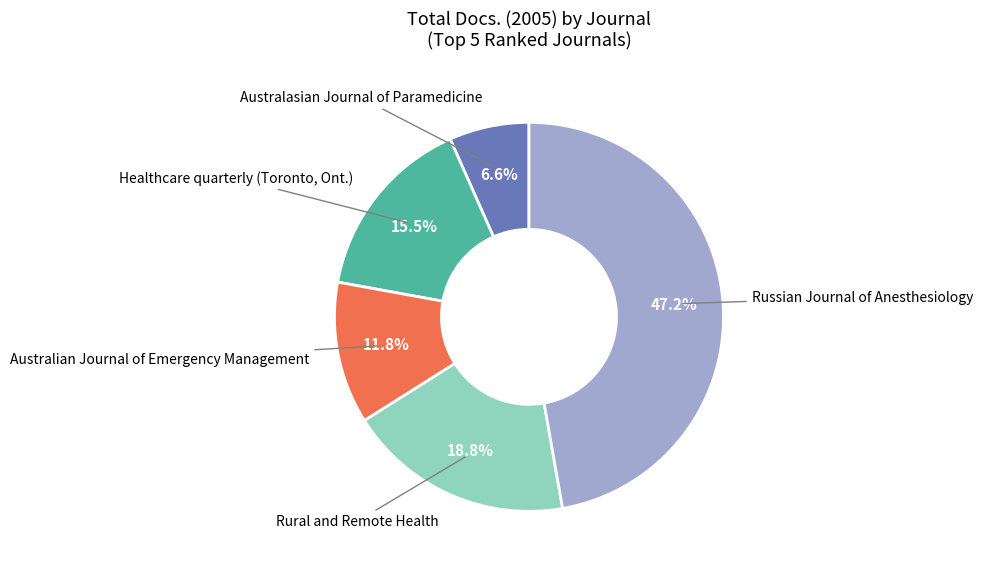

To the nearest percent, what percentage of the pie is Australasian Journal of Paramedicine?

7%